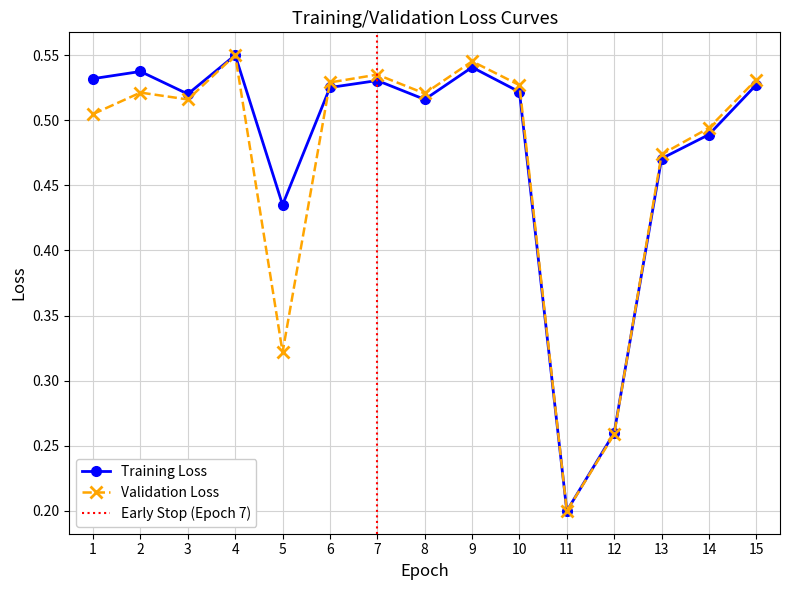

Is the value of Citable Docs. (3years) at 3 greater than the value of Total Docs. (3years) at 10?

No